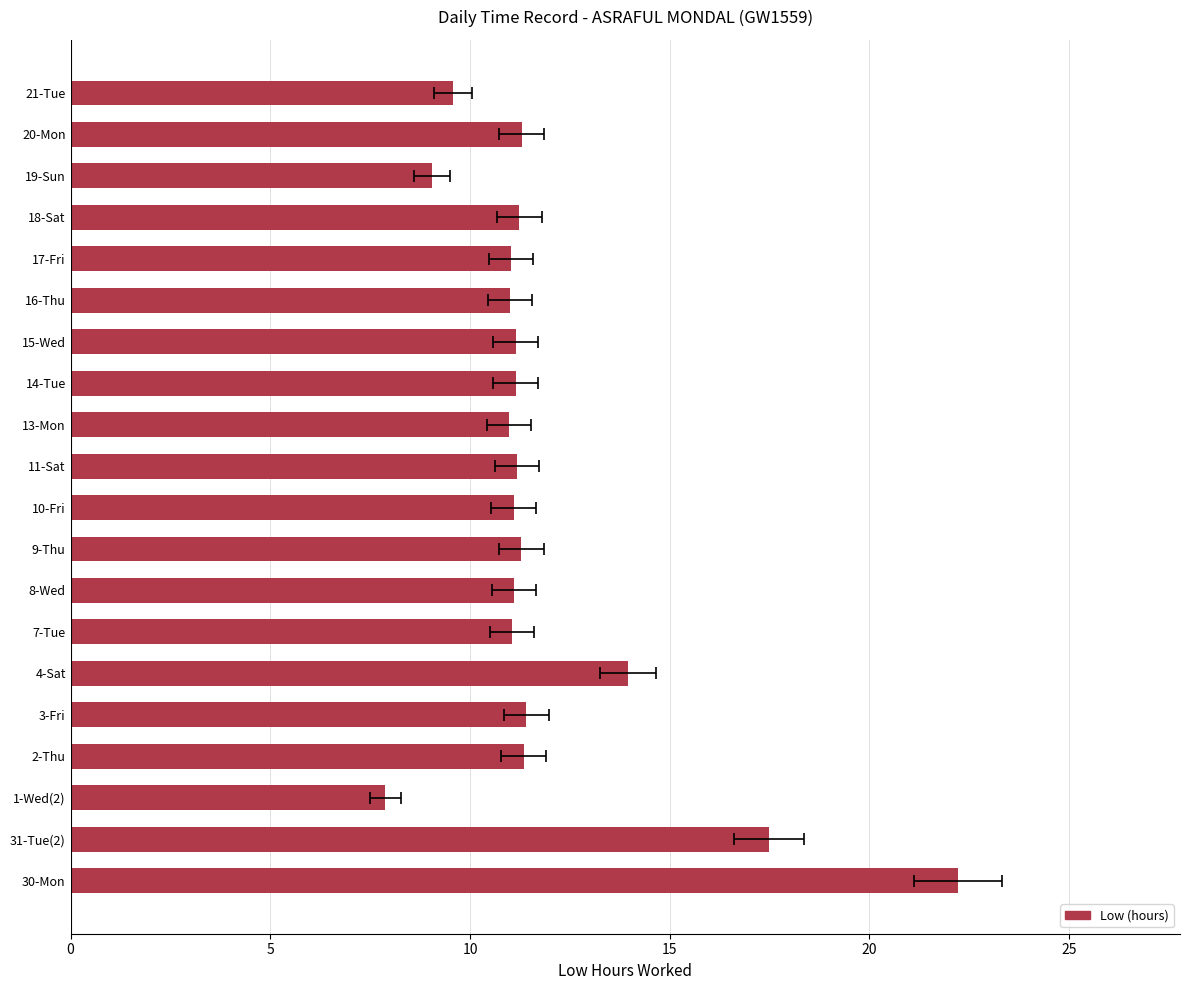

What is the value of the 9th bar from the left?

11.3